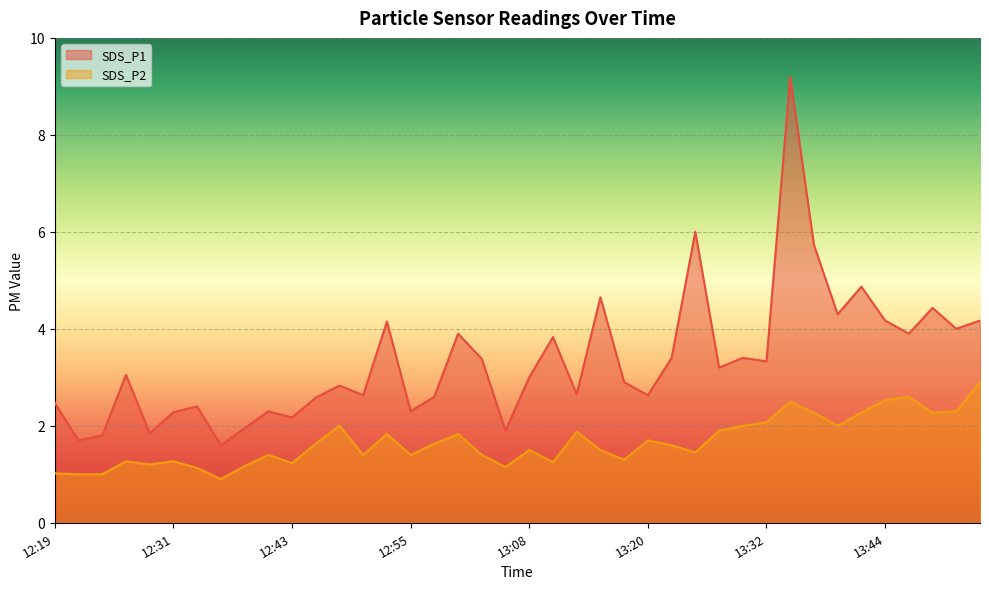

What is the difference between the highest and lowest values at 13:34?

6.7